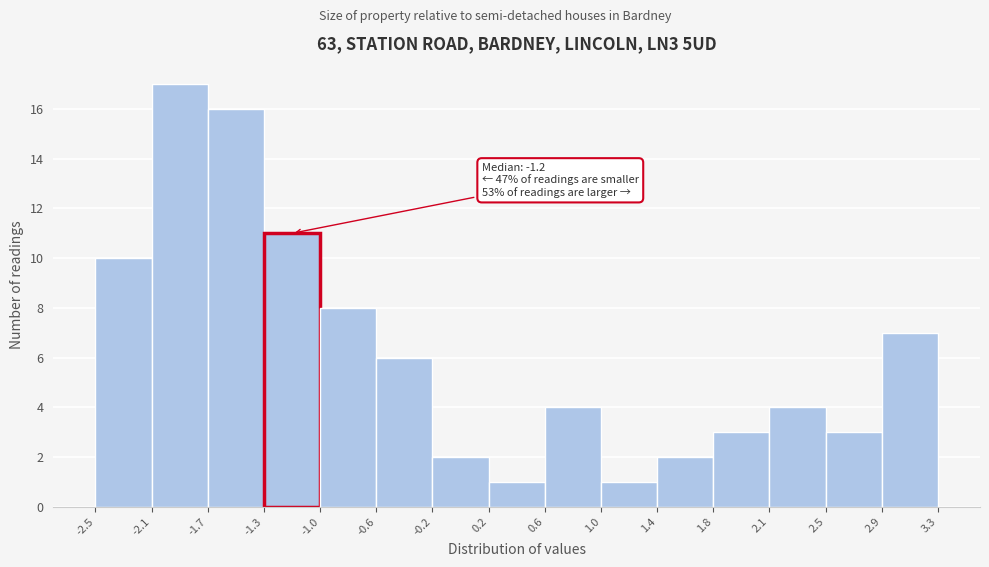

Over which range of the x-axis is the bar tallest?

-2.1 to -1.7